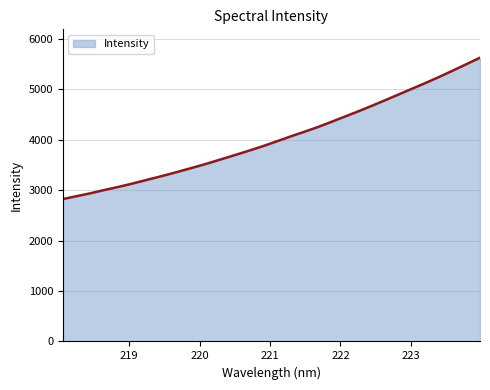

What is the difference between the maximum and minimum values?

2804.1